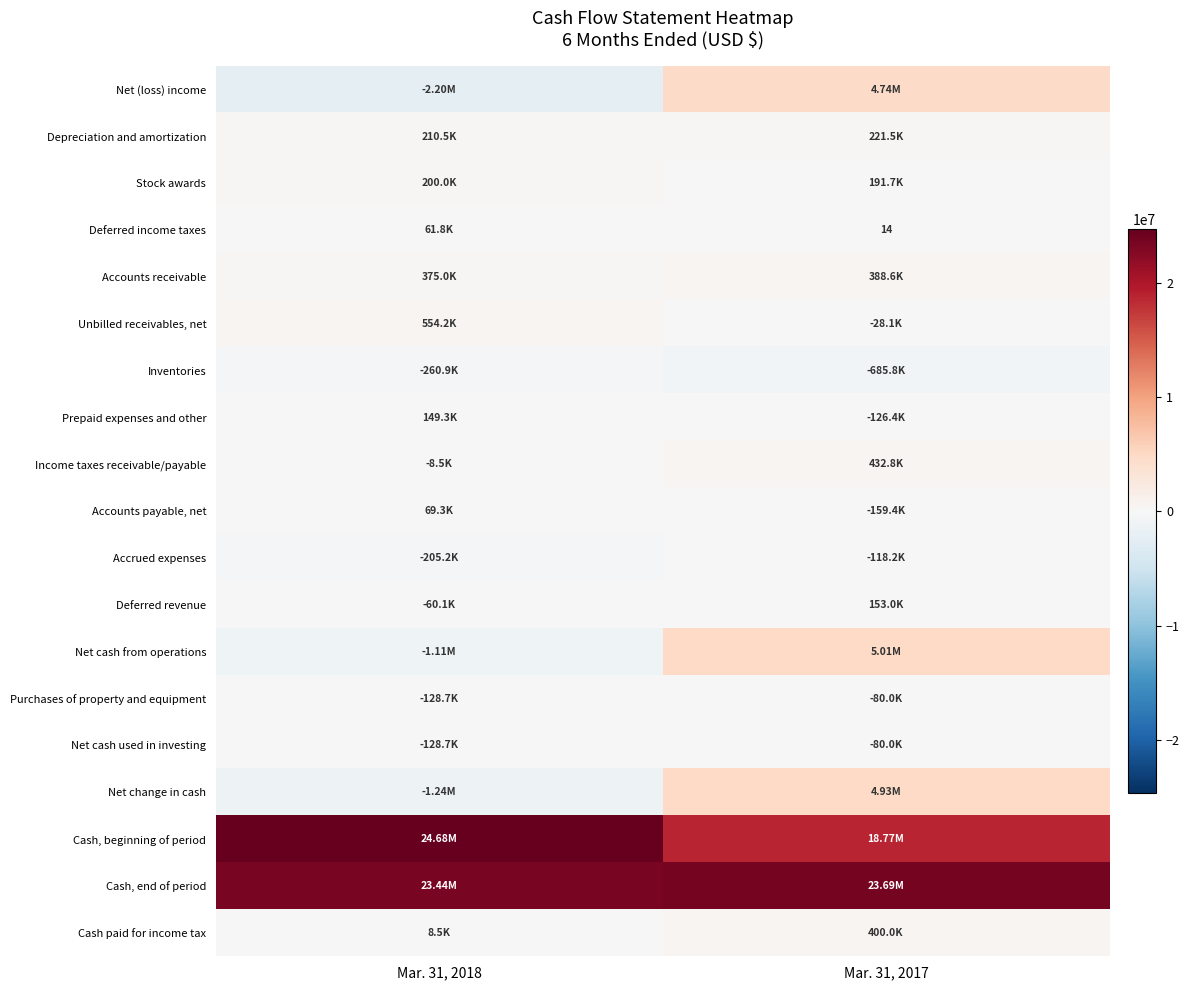

The value of Deferred income taxes at Mar. 31, 2017 is 9. True or false?

False